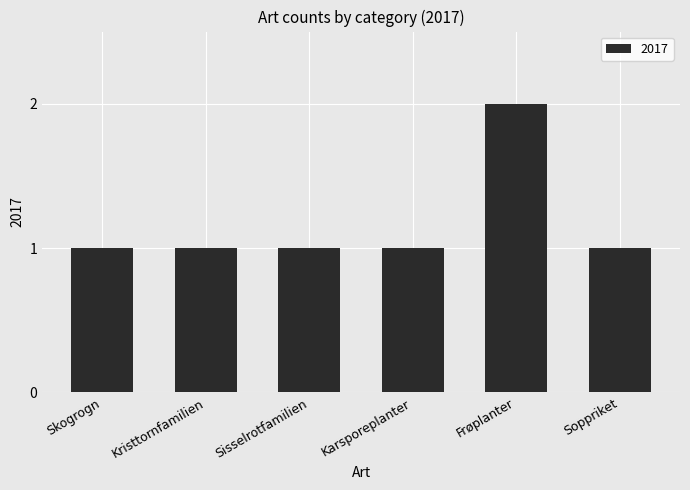

At which category does the chart reach its peak across all series?

Frøplanter